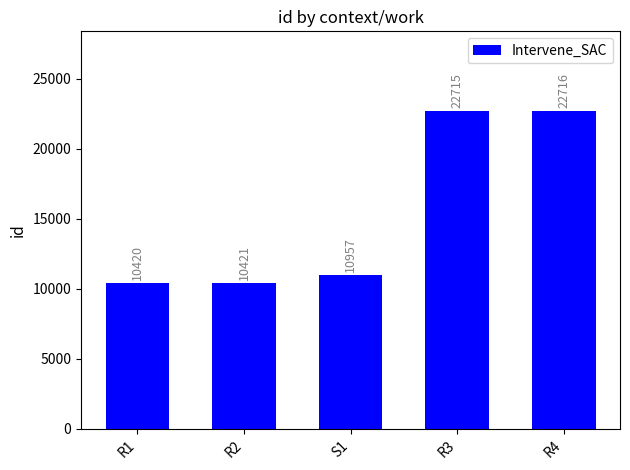

What is the value of the 2nd bar from the left?

10421